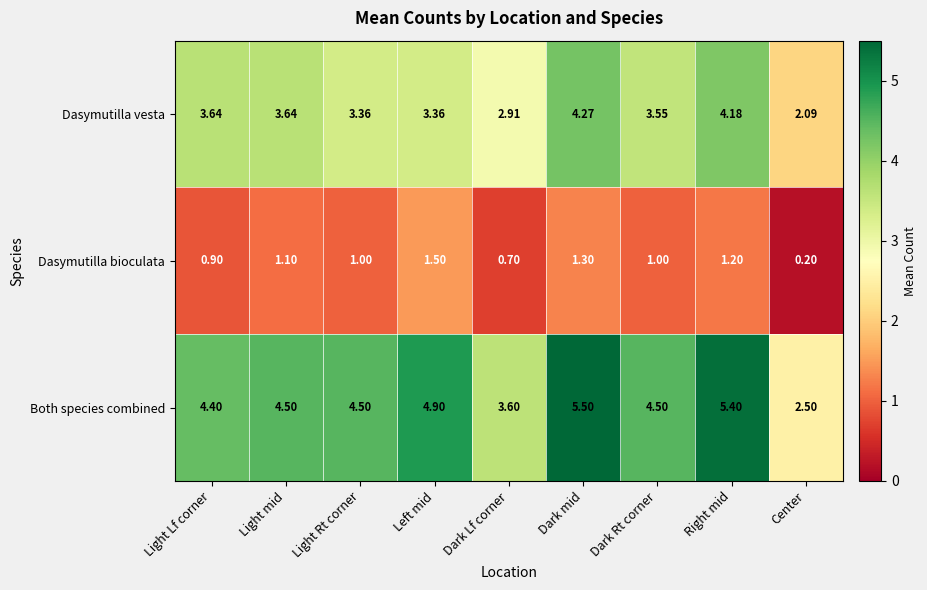

List the series in order of their overall mean, lowest first.

Dasymutilla bioculata, Dasymutilla vesta, Both species combined